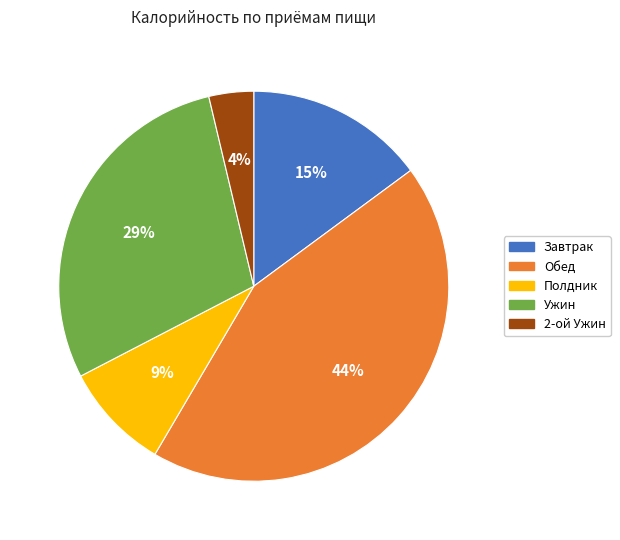

Do 2-ой Ужин and Обед together represent more than half of the pie?

No